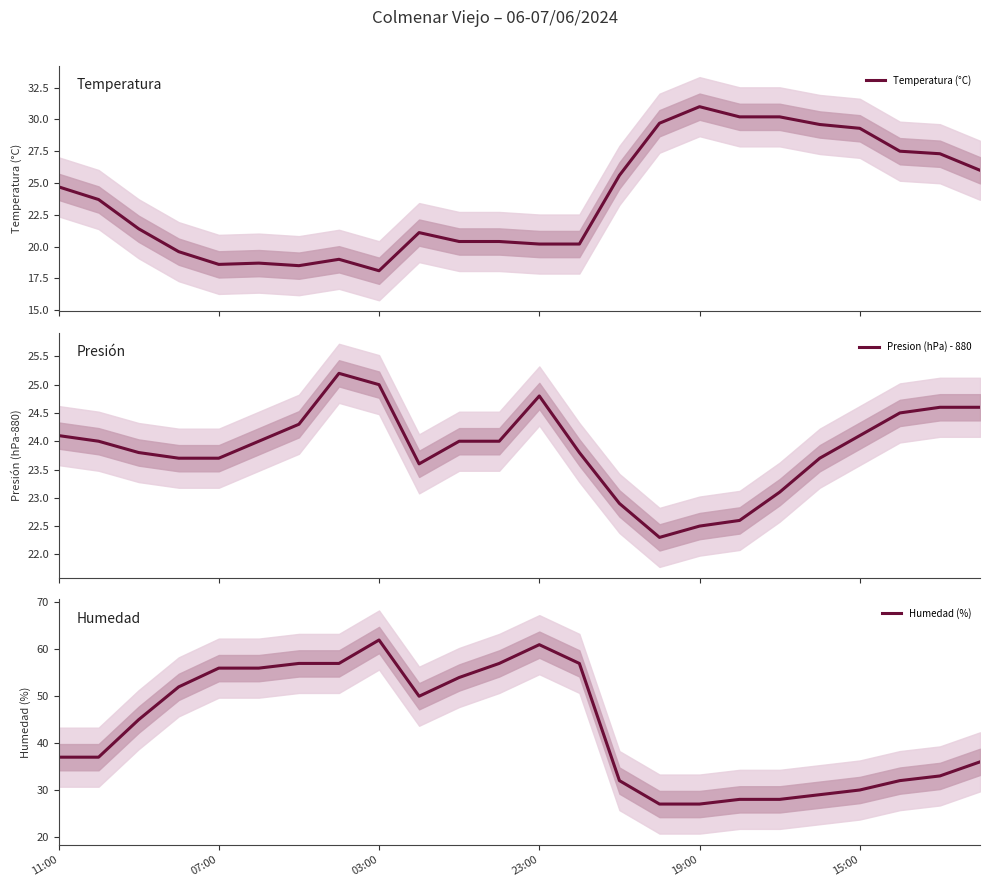

How many values in the Temperatura (°C) series are below 23?

12